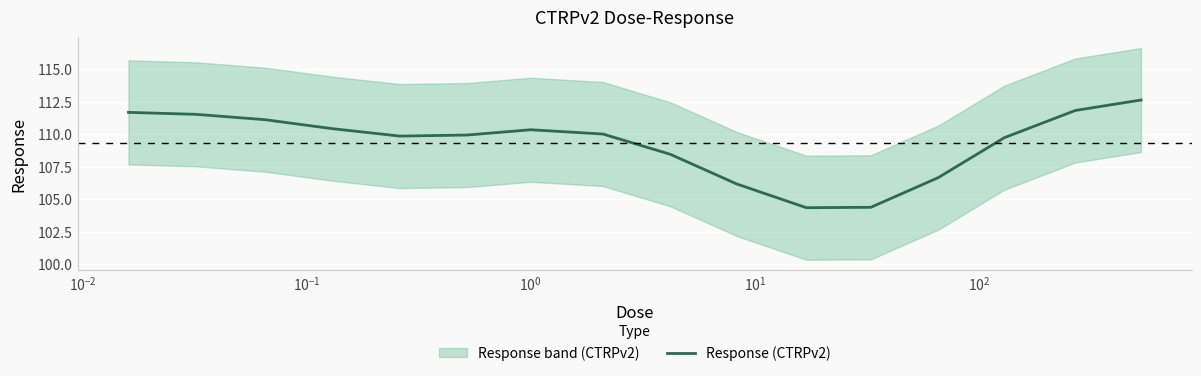

What is the minimum value for Response (CTRPv2)?

104.3